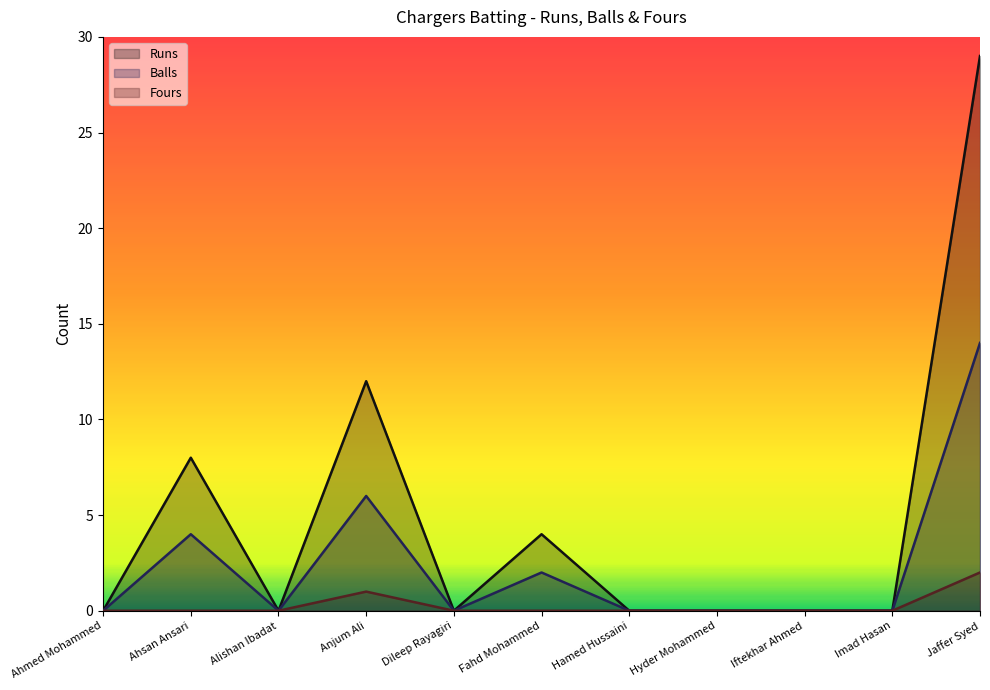

Read the Runs value at Fahd Mohammed, to the nearest 5.

5